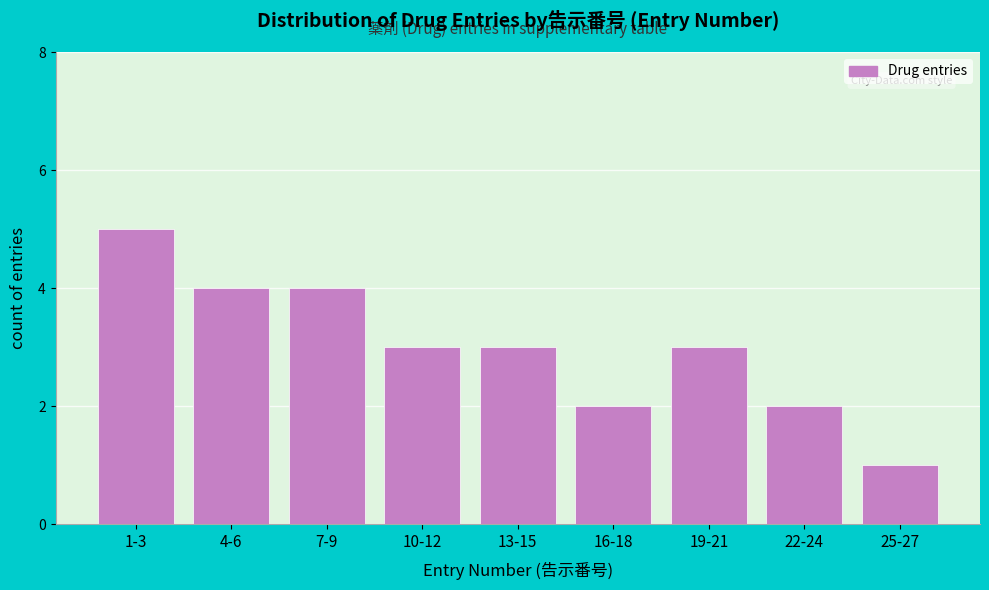

Reading left to right, what are all the values shown in this chart?

5	4	4	3	3	2	3	2	1